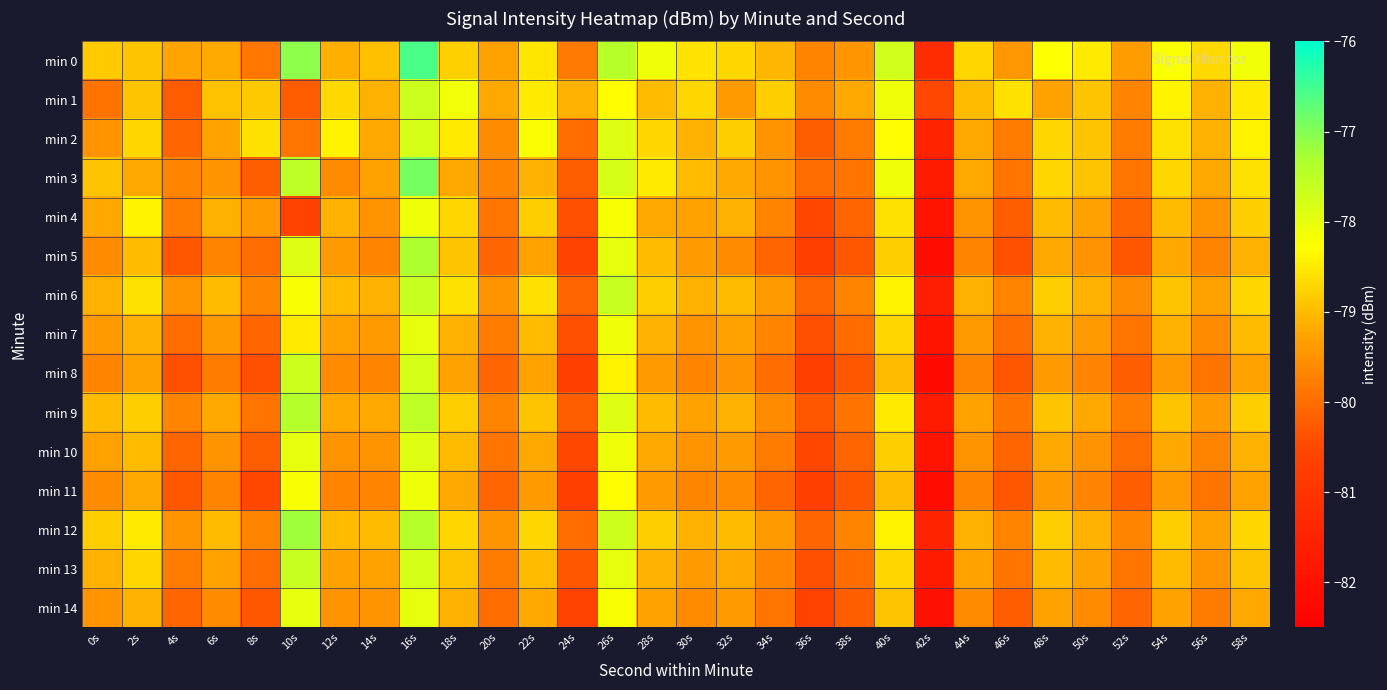

Which label corresponds to the smallest value in the chart?

42s